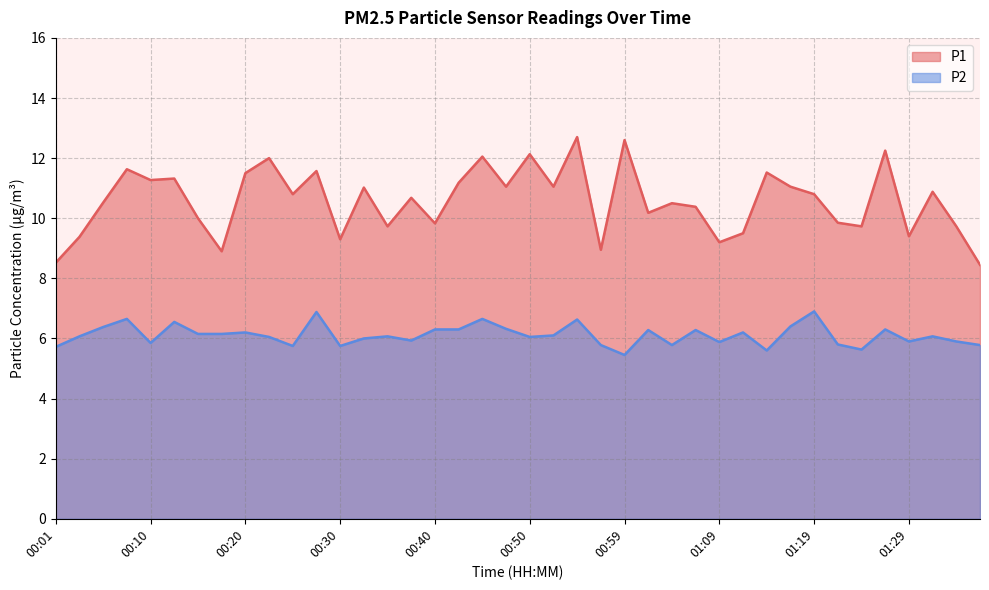

What is the sum of all P1 values?

423.1